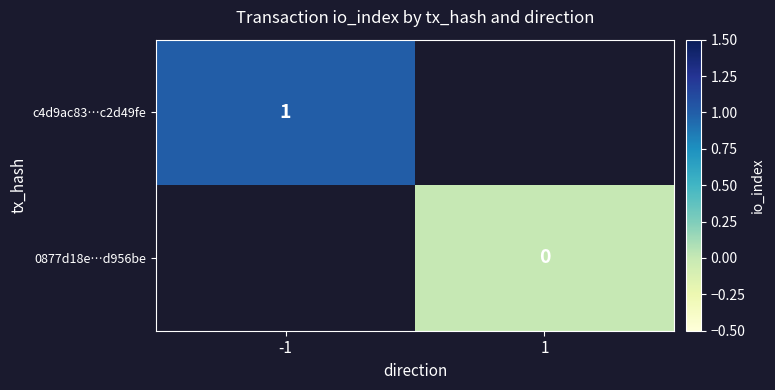

Which series has the largest range (max minus min)?

c4d9ac83…c2d49fe